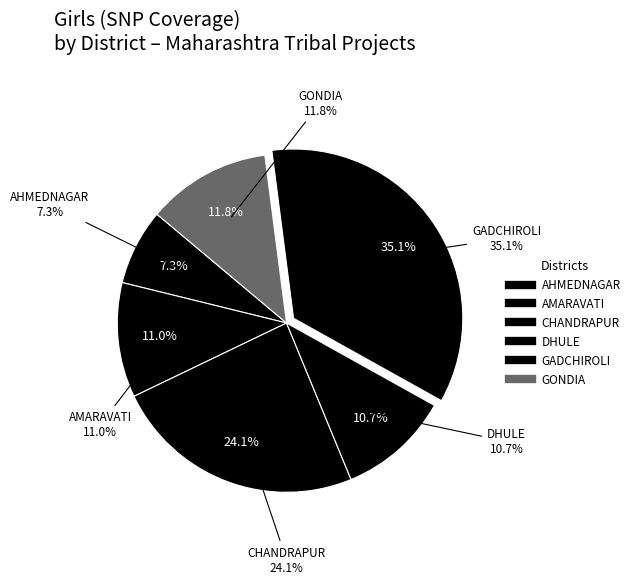

Is there any slice that represents more than half of the pie?

No